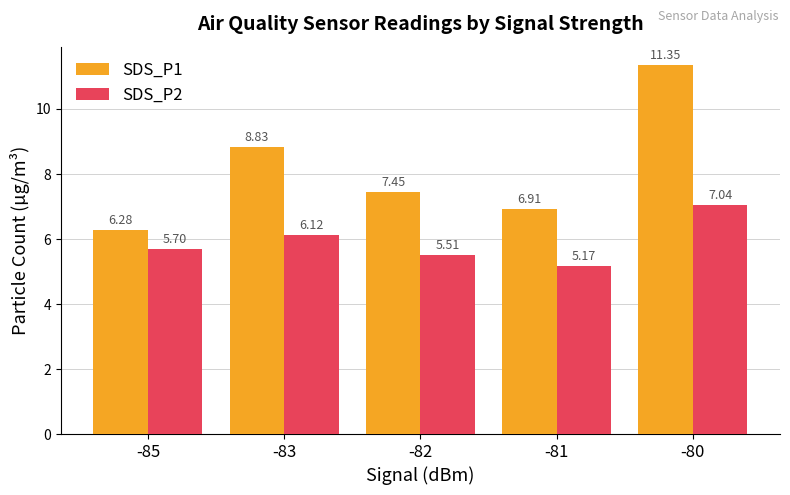

What is the lowest value of the SDS_P1 series?

6.3